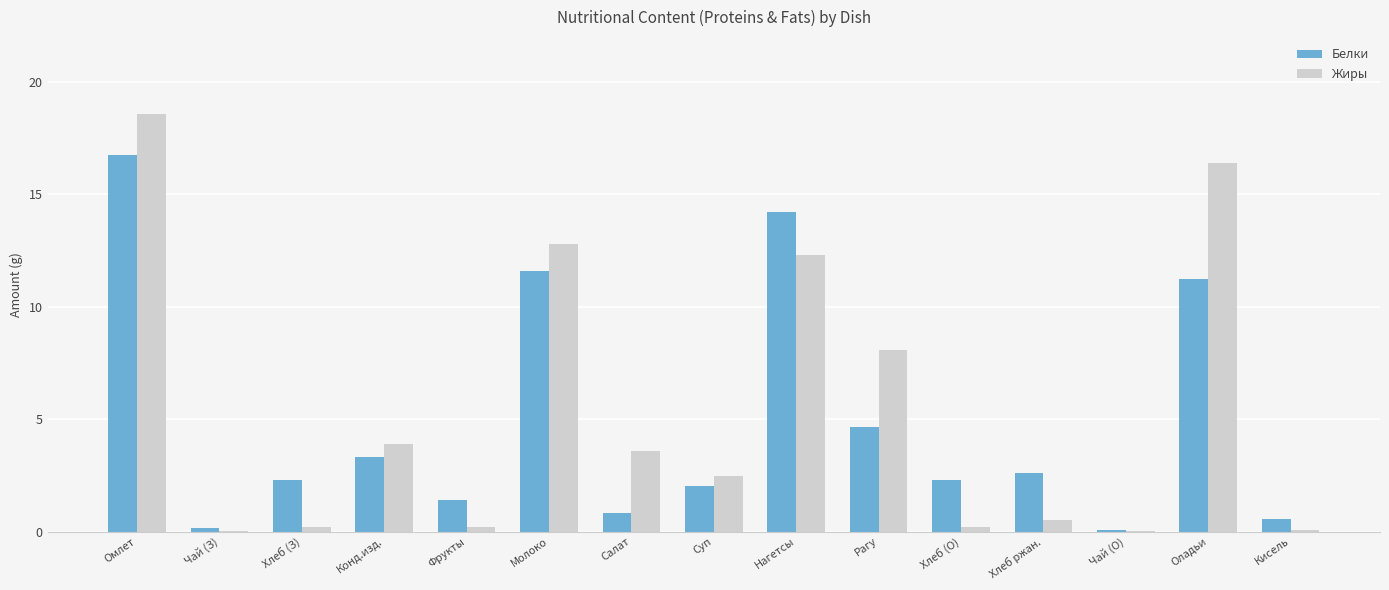

How many groups of bars are there?

15